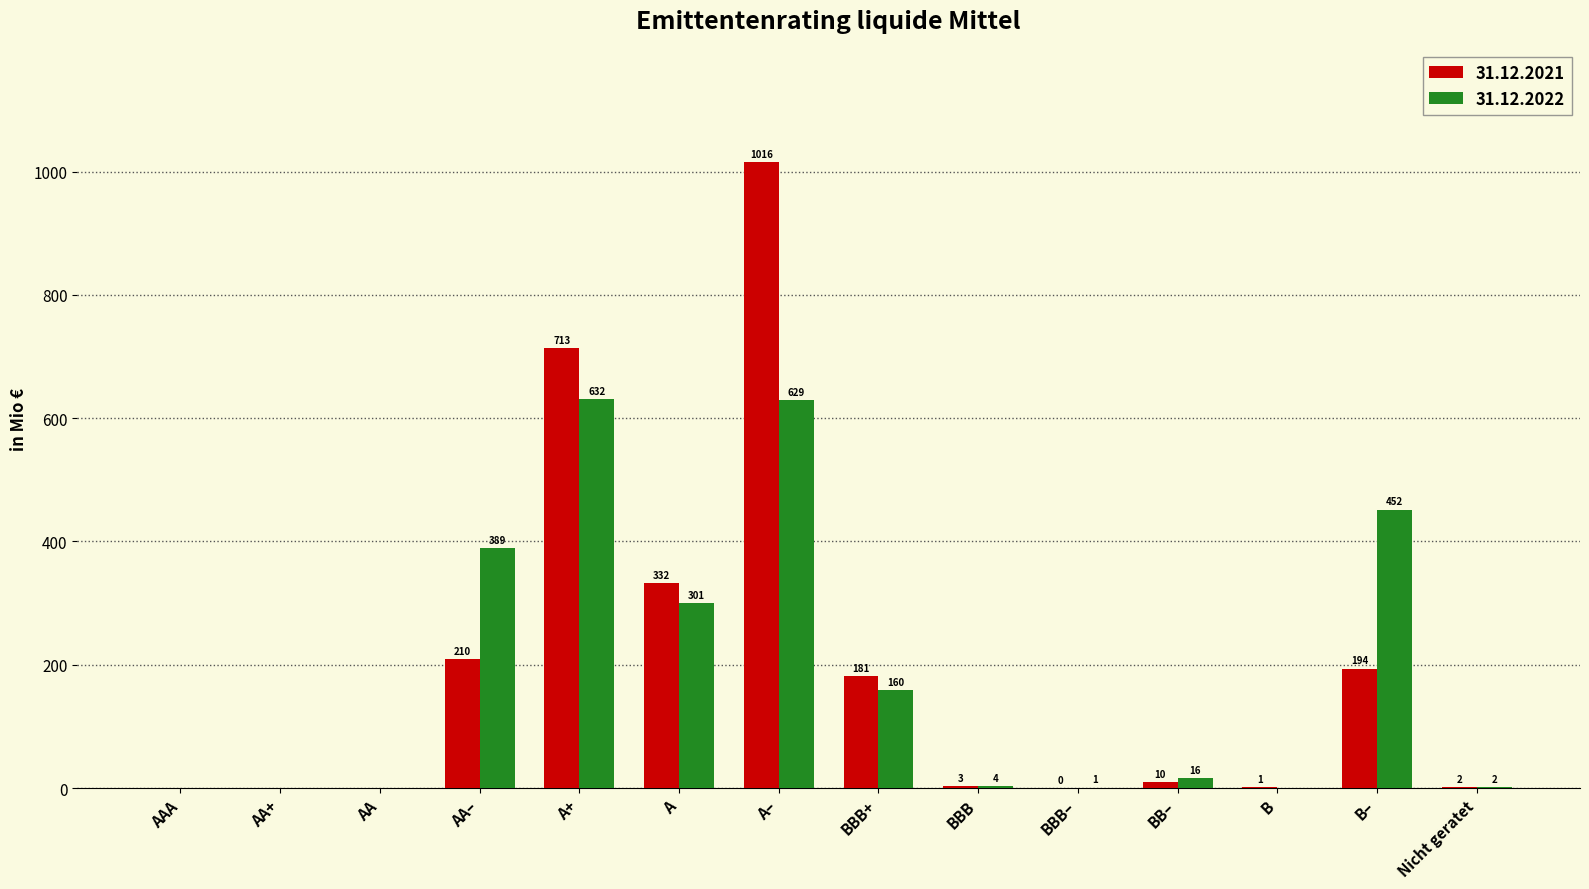

What value does the 31.12.2021 series have at BBB+?

181.0